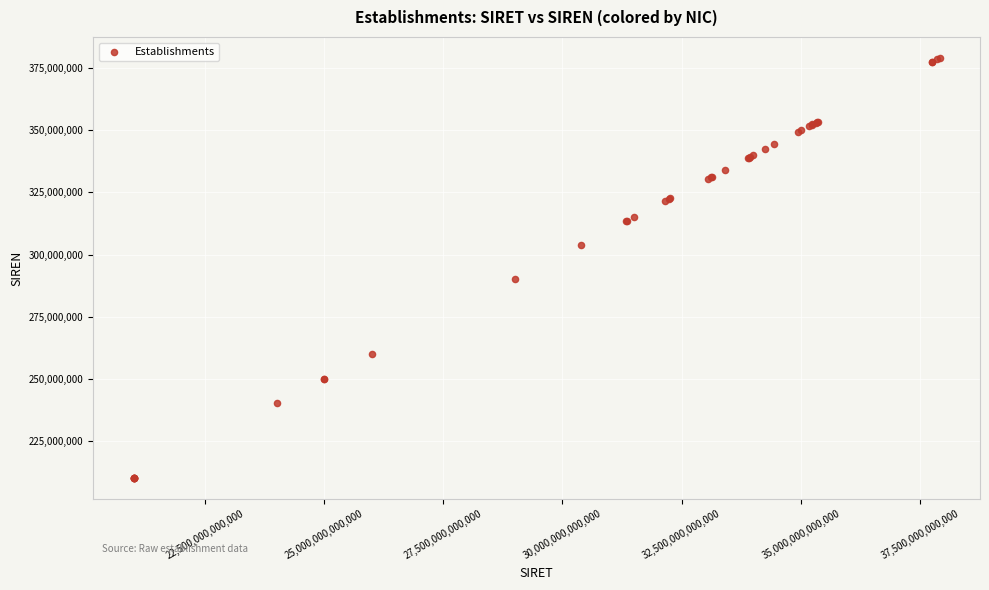

What Y value in the scatter plot is closest to 294608089?

290100692